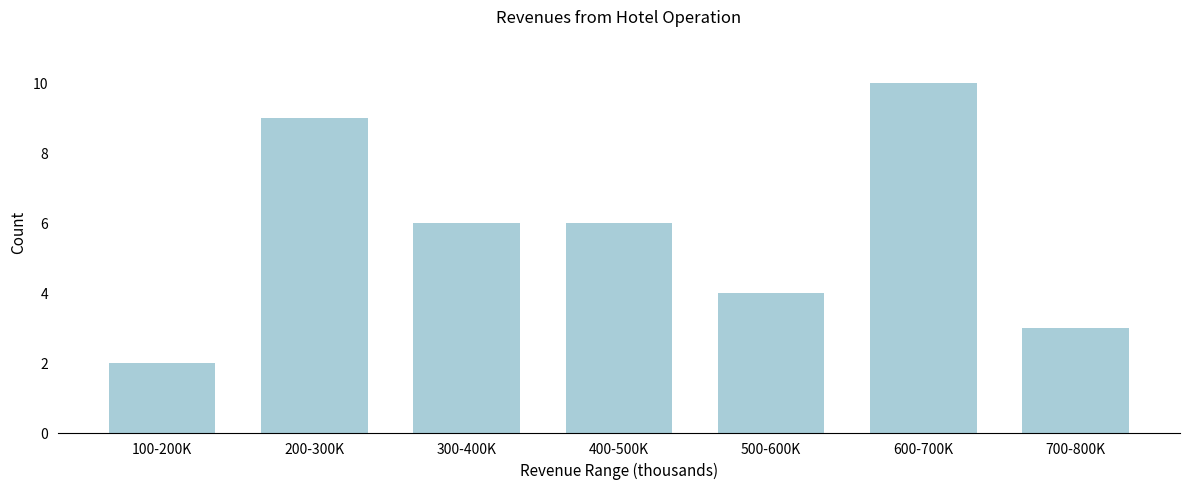

Reading right to left, list all the values displayed in this chart.

3	10	4	6	6	9	2